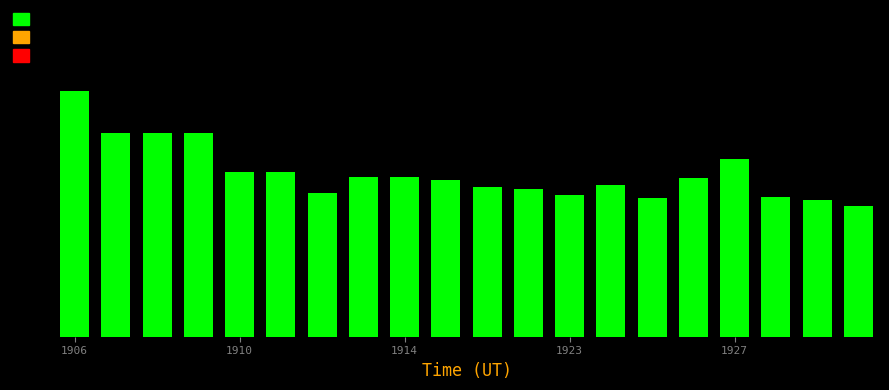

How many bars are there in total?

20